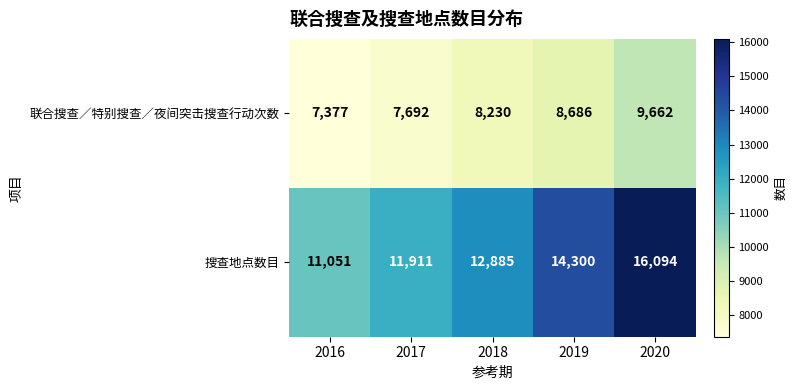

How many 联合搜查／特别搜查／夜间突击搜查行动次数 values are between 7692 and 8686?

3